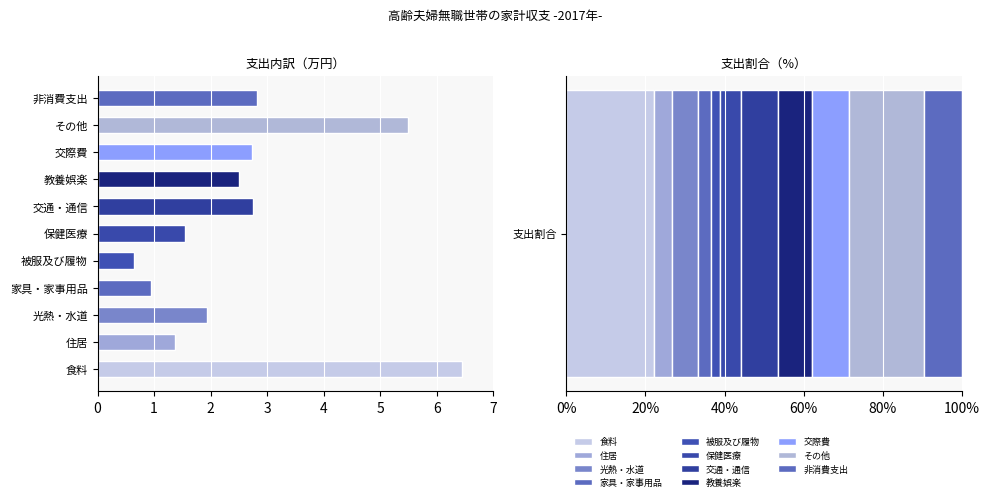

What position from the right is 食料?

11